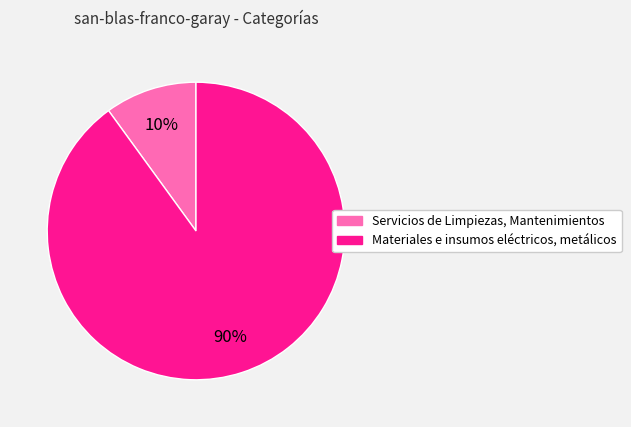

Which category has the biggest portion of the pie?

Materiales e insumos eléctricos, metálicos